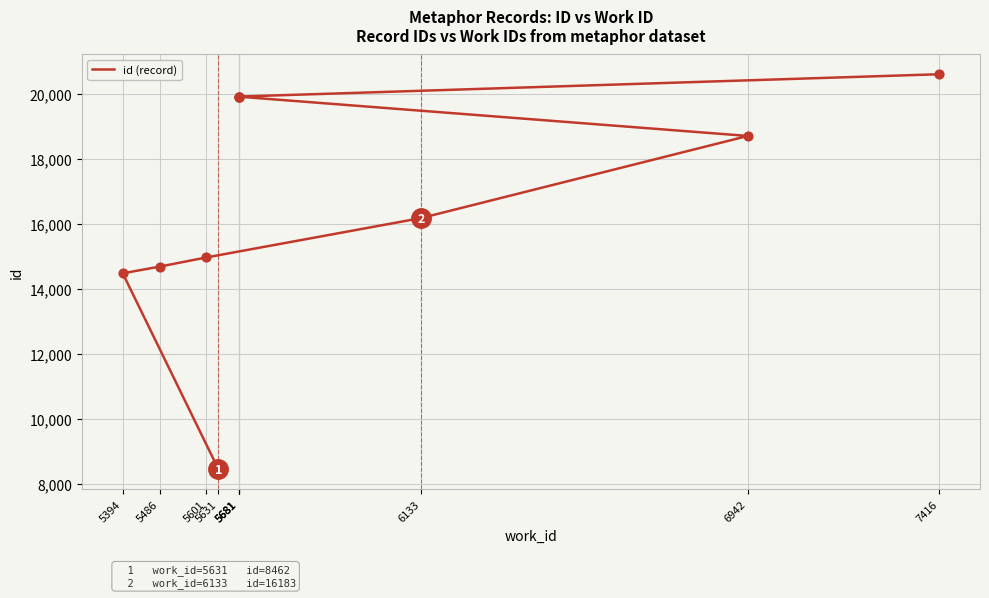

Between 7416 and 6133, which is larger?

7416